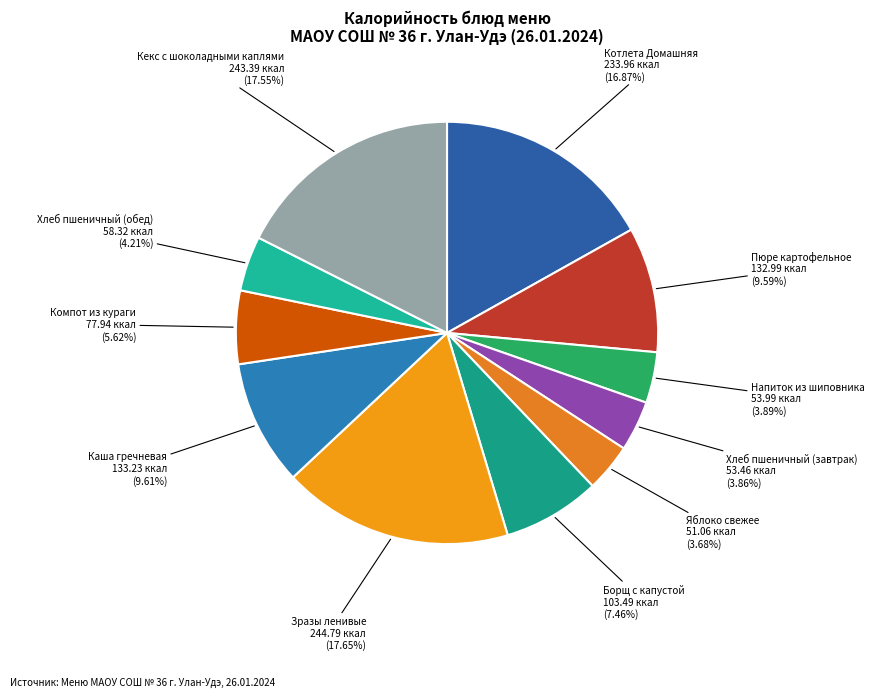

How many segments does this pie chart have?

11